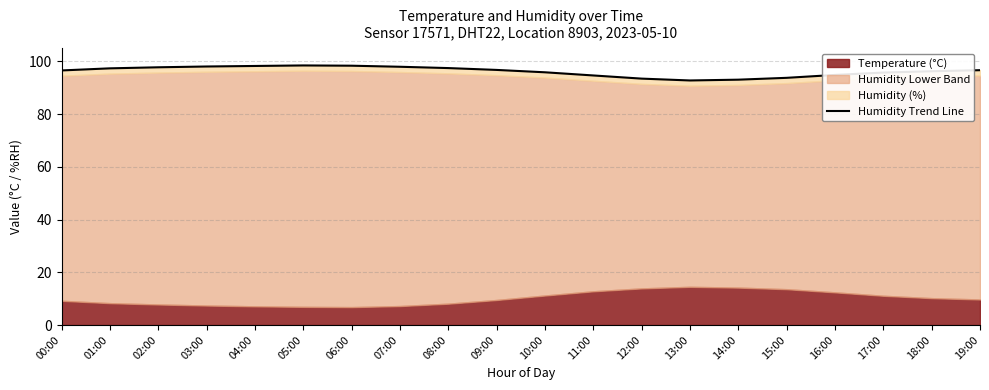

Reading left to right, transcribe all the data shown in this chart.

00:00=96.6	01:00=97.4	02:00=97.8	03:00=98.1	04:00=98.3	05:00=98.5	06:00=98.4	07:00=98.0	08:00=97.5	09:00=96.8	10:00=95.9	11:00=94.7	12:00=93.5	13:00=92.8	14:00=93.1	15:00=93.8	16:00=94.9	17:00=95.8	18:00=96.3	19:00=96.7